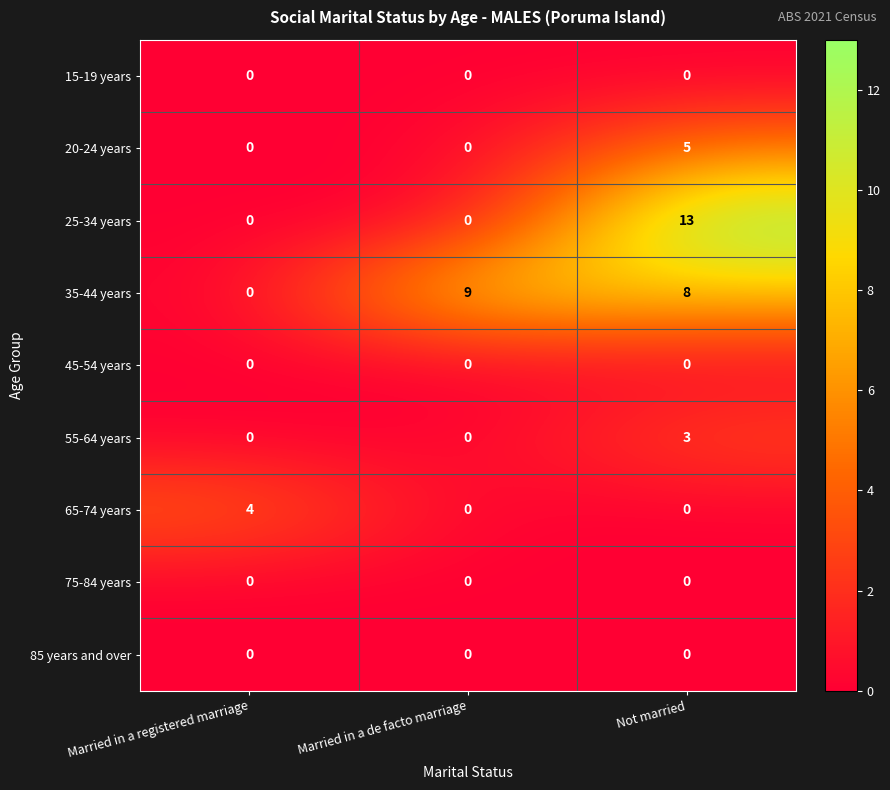

The 20-24 years series shows 0 at Married in a registered marriage. True or false?

True